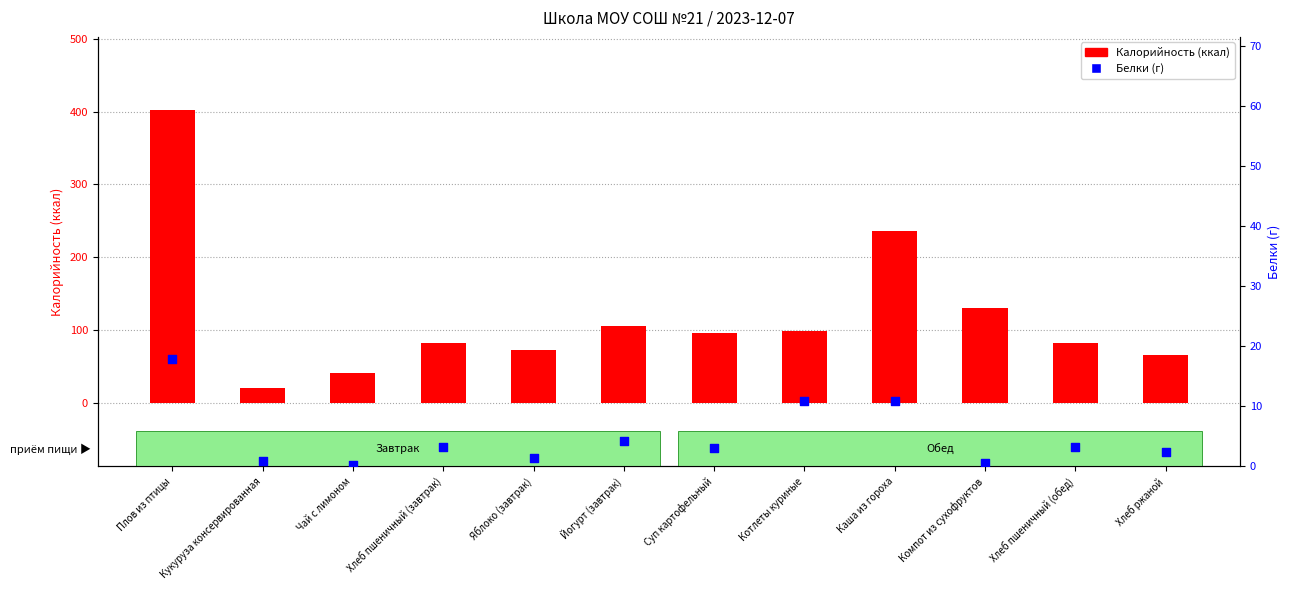

At which category is the sum across all series the highest?

Плов из птицы